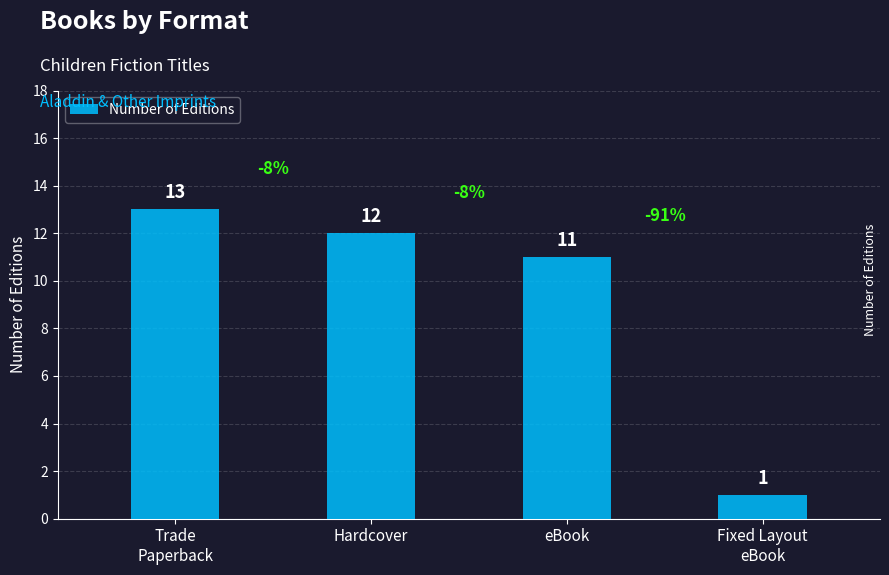

What is the label of the 1st bar from the right?

Fixed Layout
eBook